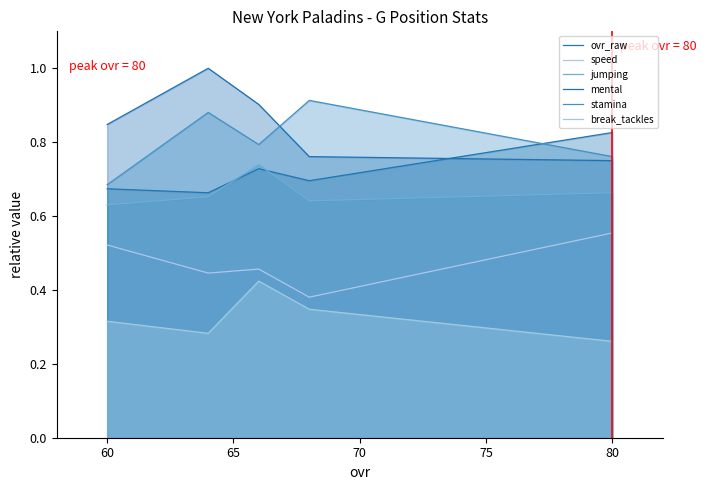

Is it true that stamina equals 0.8 at 65?

True